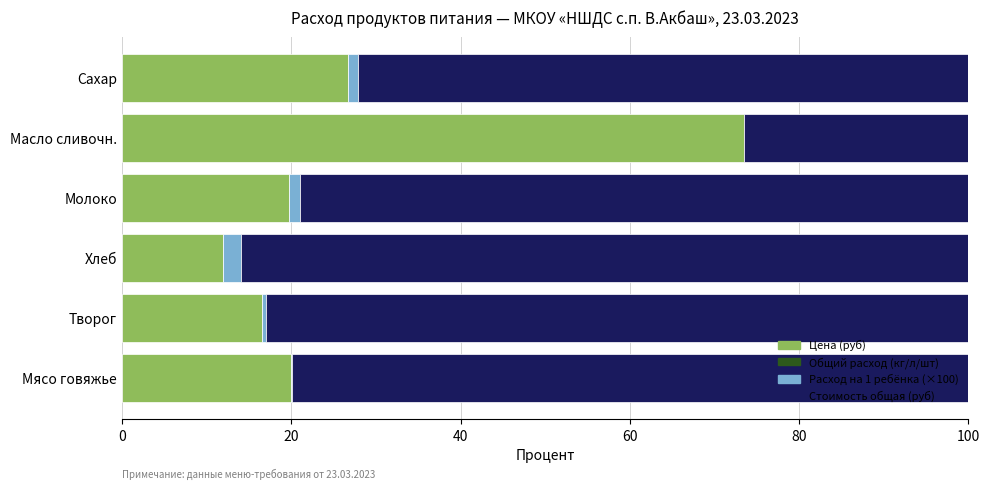

True or false: Цена (руб) has a value of 31.4 at Мясо говяжье.

False